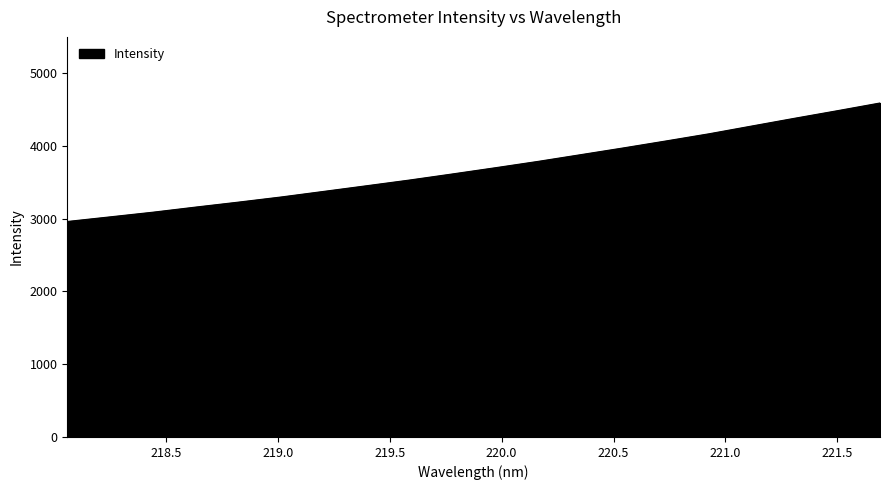

What is the smallest value displayed?

2962.4